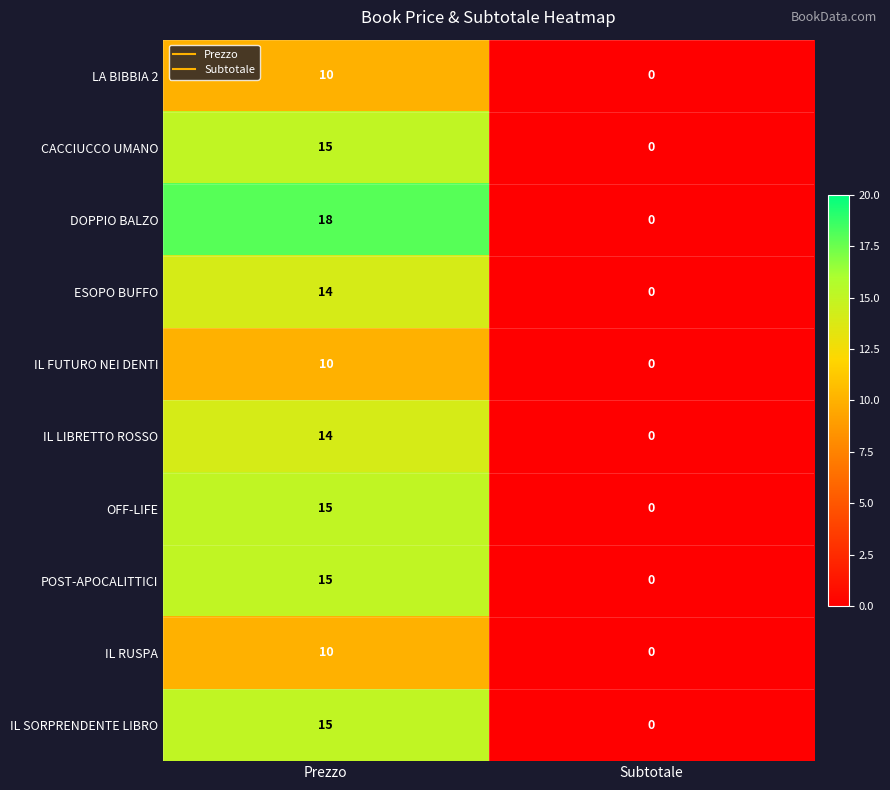

Reading left to right, transcribe all the data shown in this chart.

LA BIBBIA 2: Prezzo=10	Subtotale=0
CACCIUCCO UMANO: Prezzo=15	Subtotale=0
DOPPIO BALZO: Prezzo=18	Subtotale=0
ESOPO BUFFO: Prezzo=14	Subtotale=0
IL FUTURO NEI DENTI: Prezzo=10	Subtotale=0
IL LIBRETTO ROSSO: Prezzo=14	Subtotale=0
OFF-LIFE: Prezzo=15	Subtotale=0
POST-APOCALITTICI: Prezzo=15	Subtotale=0
IL RUSPA: Prezzo=10	Subtotale=0
IL SORPRENDENTE LIBRO: Prezzo=15	Subtotale=0